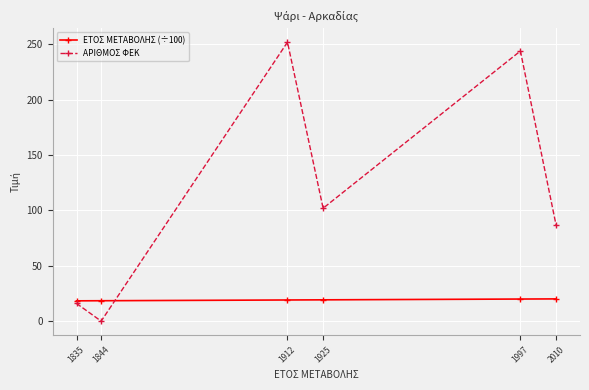

What are all the series names shown in the legend?

ΕΤΟΣ ΜΕΤΑΒΟΛΗΣ (÷100), ΑΡΙΘΜΟΣ ΦΕΚ